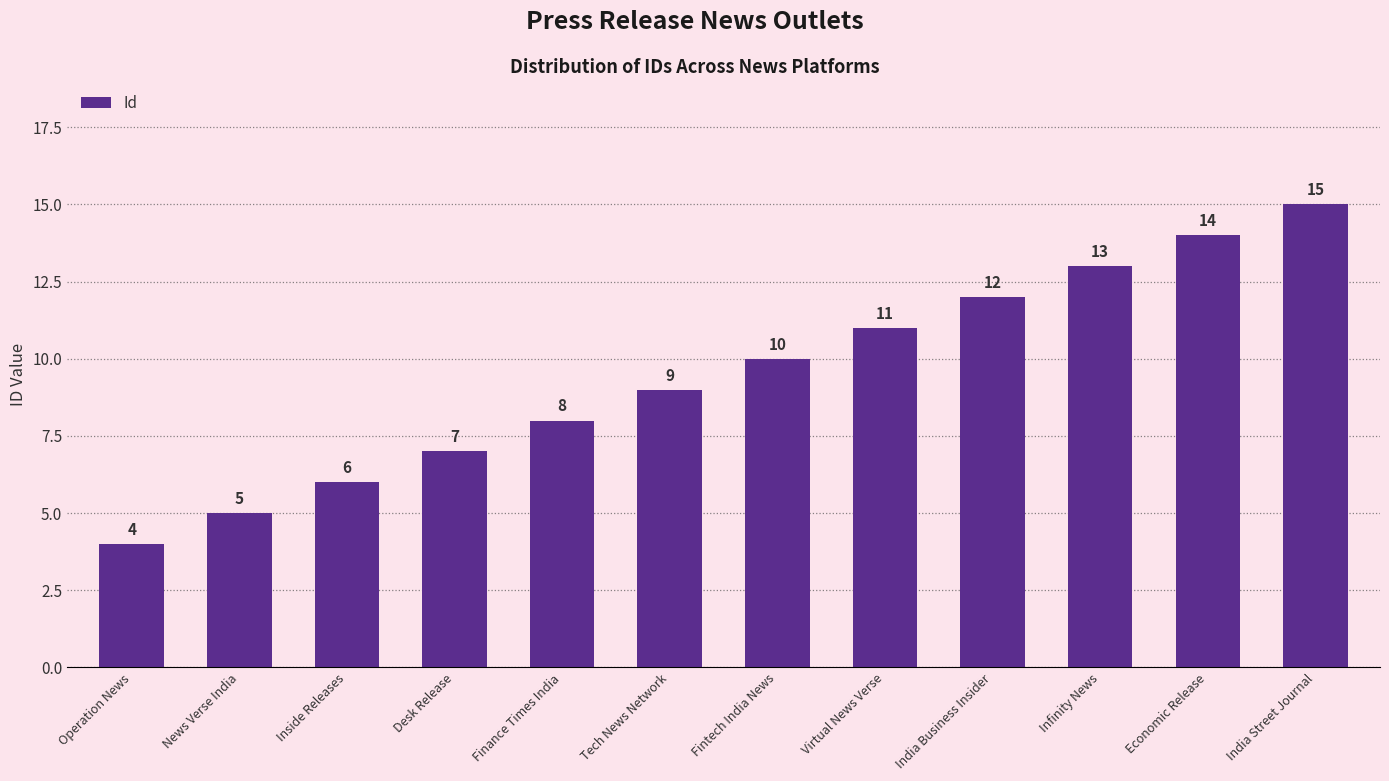

List the labels in order of value, smallest first.

Operation News, News Verse India, Inside Releases, Desk Release, Finance Times India, Tech News Network, Fintech India News, Virtual News Verse, India Business Insider, Infinity News, Economic Release, India Street Journal